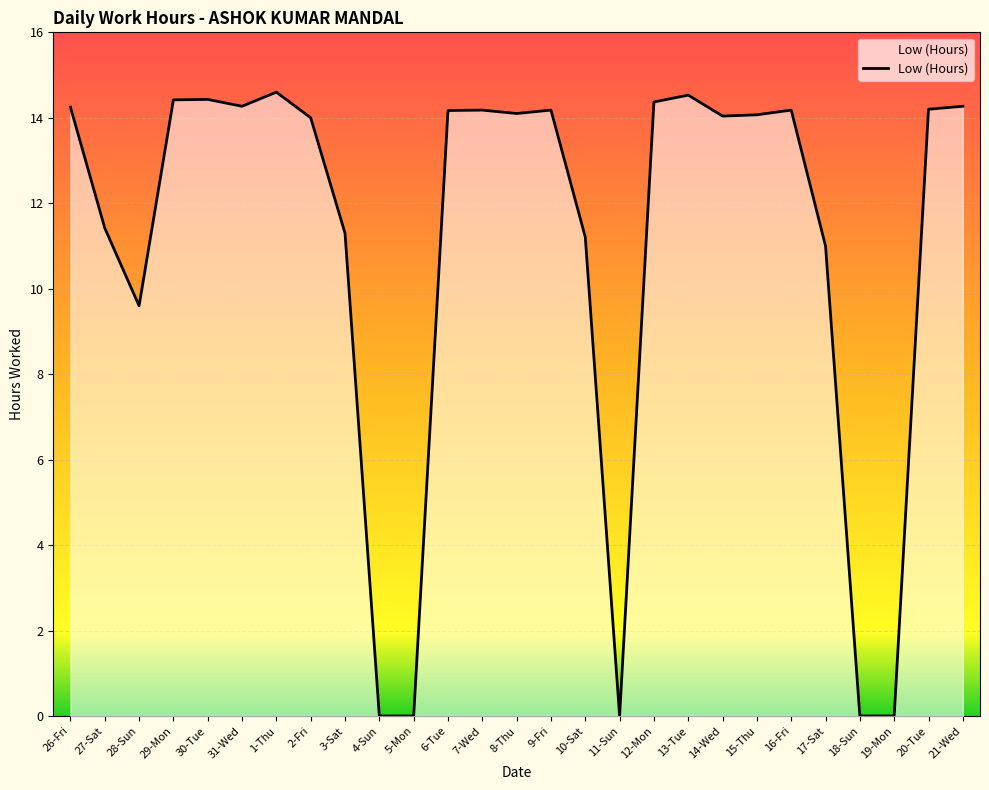

What position from the left is 29-Mon?

4